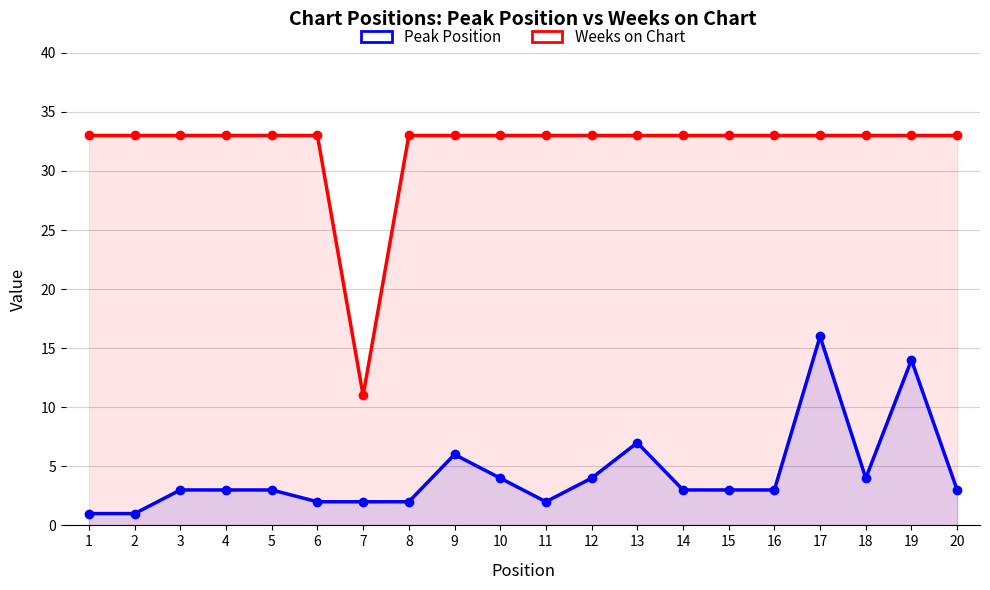

Between 11 and 19, which is larger?

19